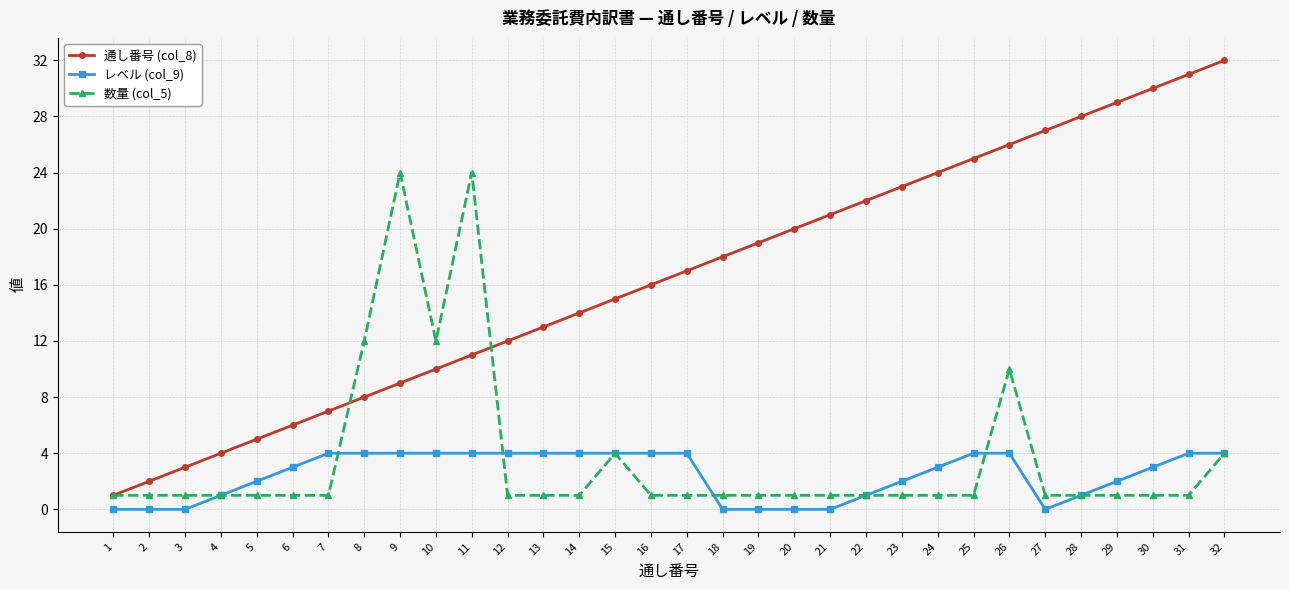

Reading left to right, extract all data points from this chart.

通し番号 (col_8): 1=1	2=2	3=3	4=4	5=5	6=6	7=7	8=8	9=9	10=10	11=11	12=12	13=13	14=14	15=15	16=16	17=17	18=18	19=19	20=20	21=21	22=22	23=23	24=24	25=25	26=26	27=27	28=28	29=29	30=30	31=31	32=32
レベル (col_9): 1=0	2=0	3=0	4=1	5=2	6=3	7=4	8=4	9=4	10=4	11=4	12=4	13=4	14=4	15=4	16=4	17=4	18=0	19=0	20=0	21=0	22=1	23=2	24=3	25=4	26=4	27=0	28=1	29=2	30=3	31=4	32=4
数量 (col_5): 1=1	2=1	3=1	4=1	5=1	6=1	7=1	8=12	9=24	10=12	11=24	12=1	13=1	14=1	15=4	16=1	17=1	18=1	19=1	20=1	21=1	22=1	23=1	24=1	25=1	26=10	27=1	28=1	29=1	30=1	31=1	32=4